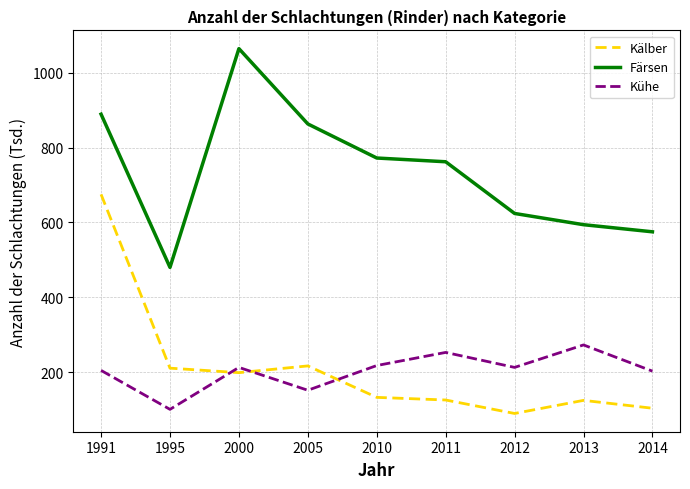

Read the Kälber value at 2005.

217